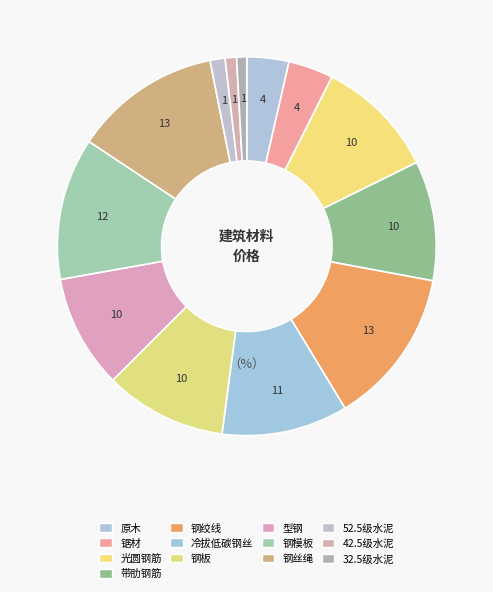

How many segments does this pie chart have?

13